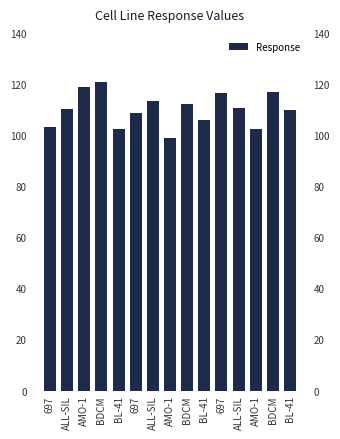

Is it true that the value at AMO-1 is 146.1?

False